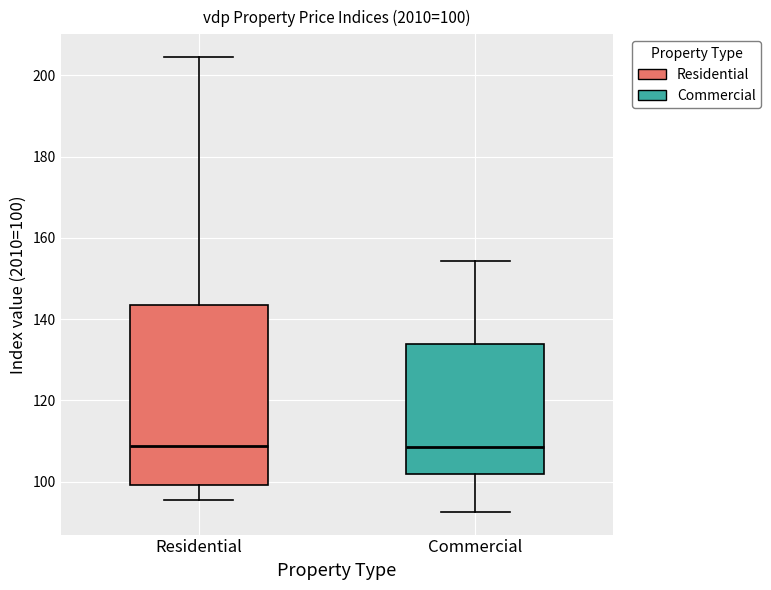

Which box is the tallest, from its lower edge to its upper edge?

Residential